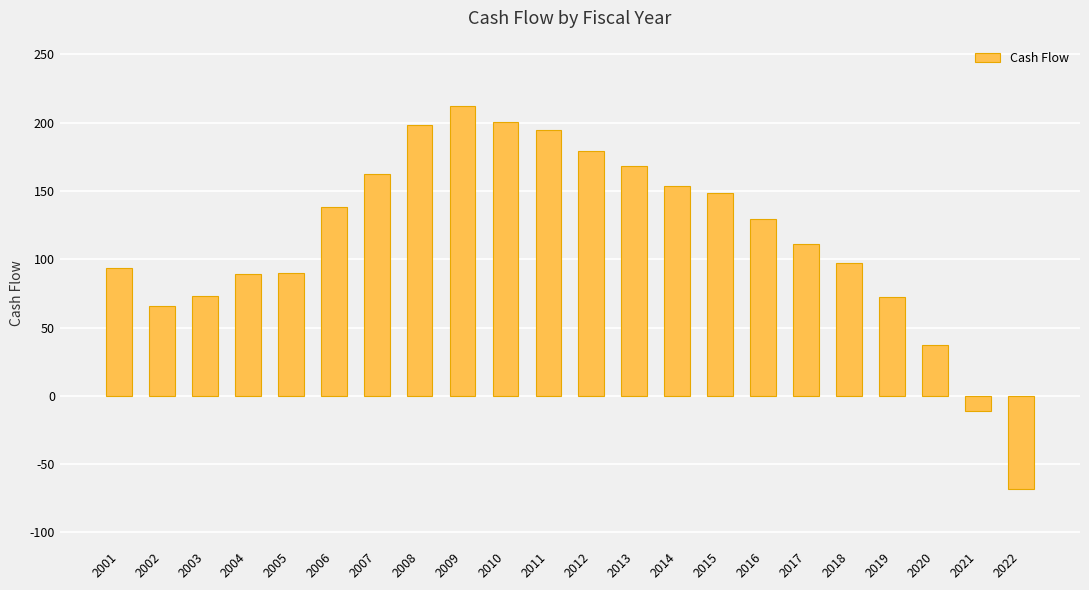

What value does the data have at 2018?

97.1